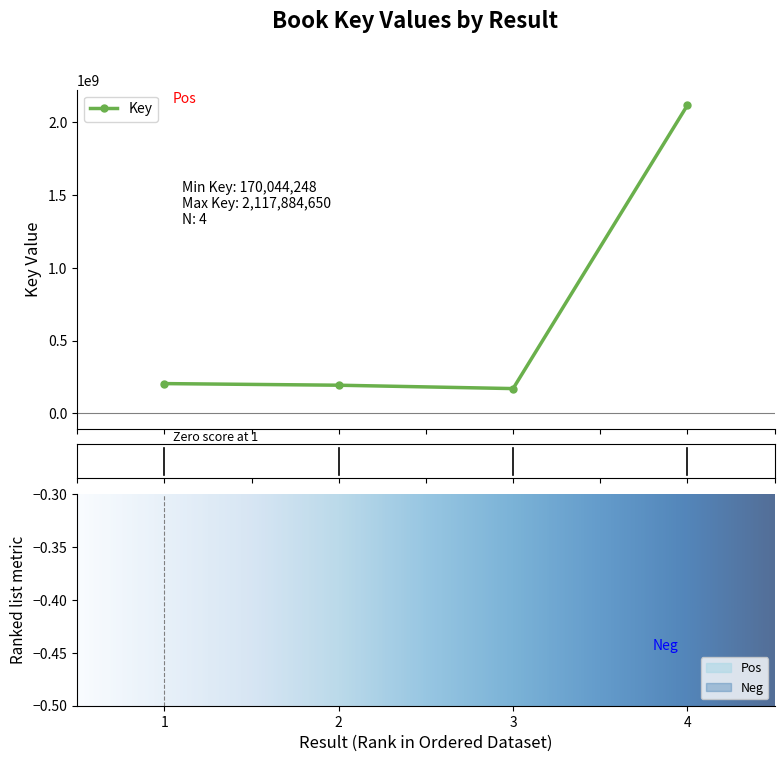

At which category does the chart reach its minimum across all series?

3